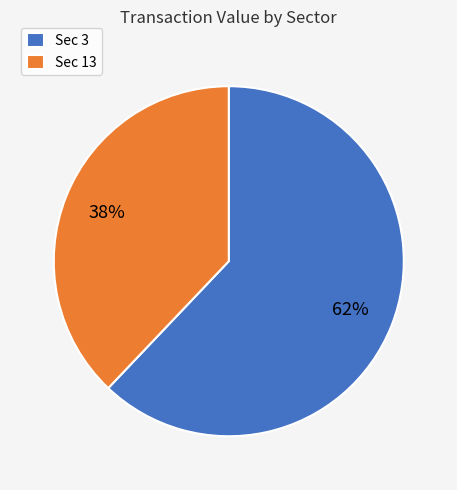

Which has a higher value, Sec 3 or Sec 13?

Sec 3